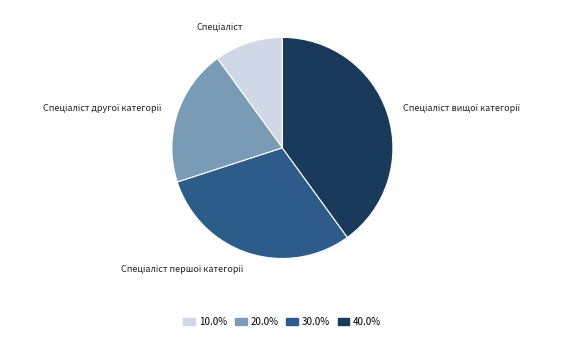

Does any single category account for the majority?

No